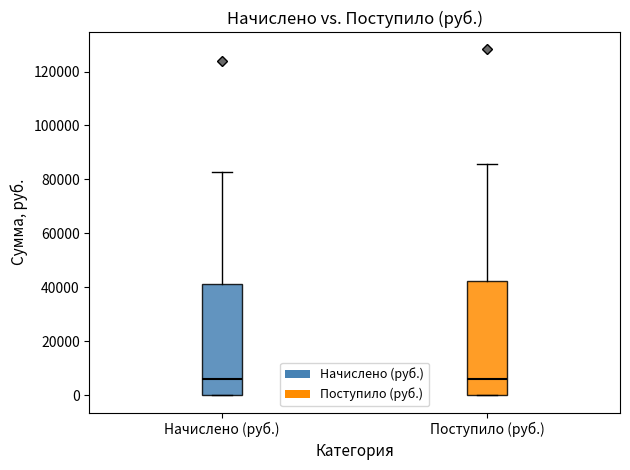

Reading left to right, transcribe this box plot: for each box, give where its median line is, the range the box spans, and where its two whiskers end, as read against the y-axis. The values are not printed on the chart, so give them approximately, as read against the axis.

Начислено (руб.): median 6000, box 0 to 42000, whiskers 0 to 82000
Поступило (руб.): median 6000, box 0 to 42000, whiskers 0 to 86000